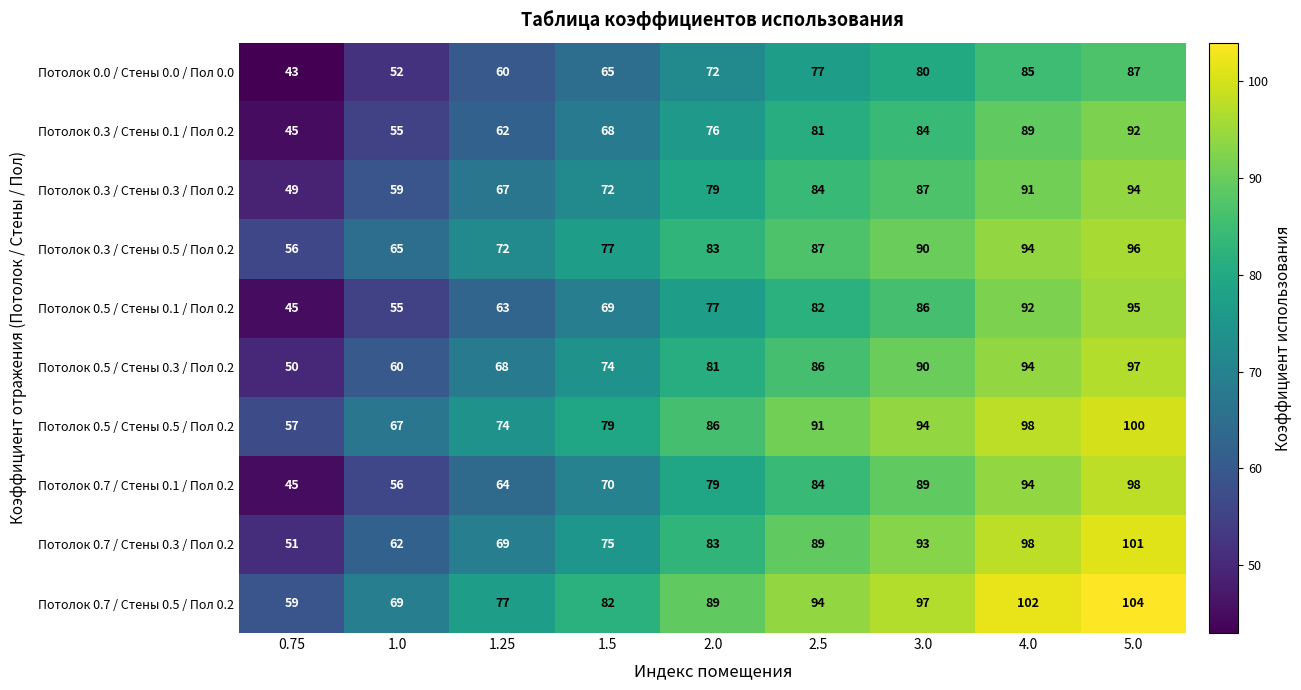

Which category has the highest value across all series?

5.0